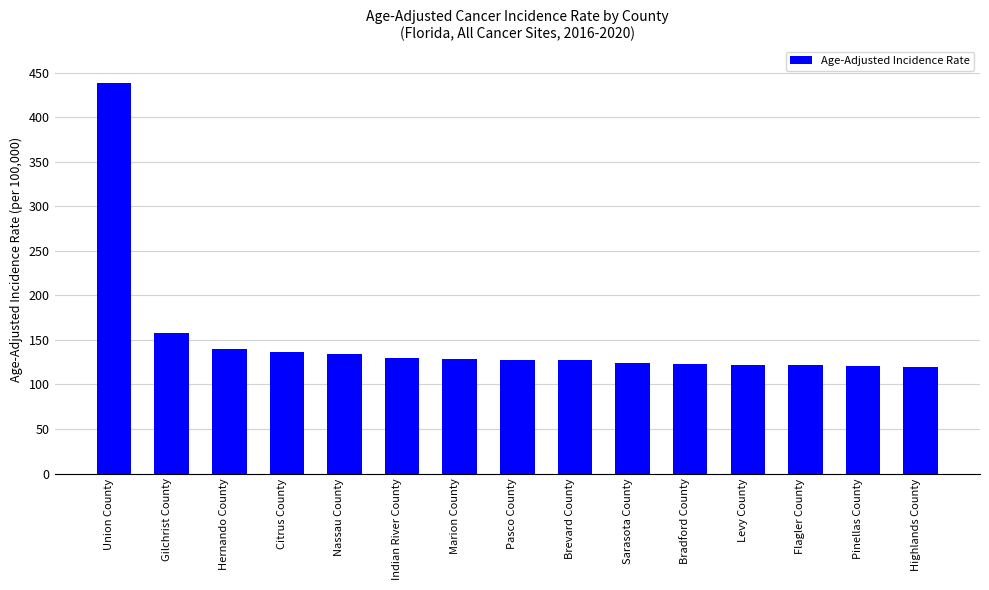

What is the value of the 14th bar from the left?

121.0